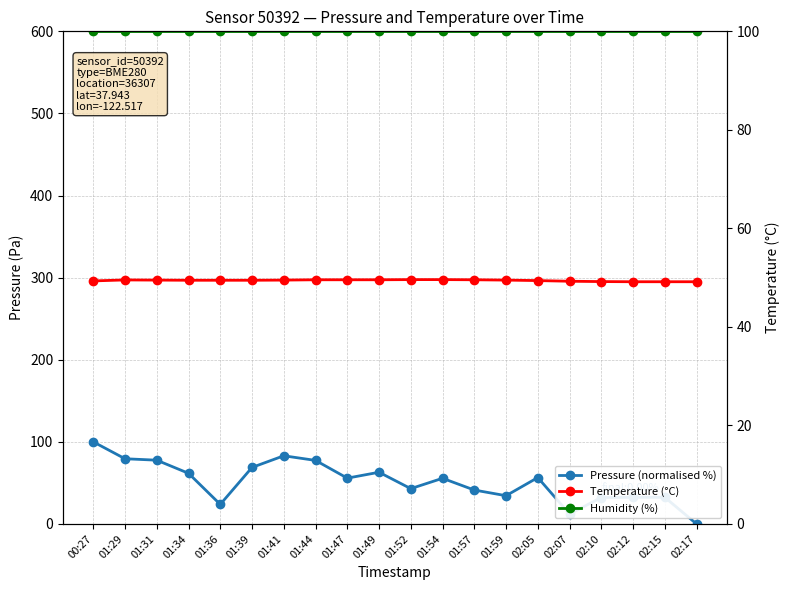

What is the difference between the second highest and minimum values in the Temperature (°C) series?

2.6